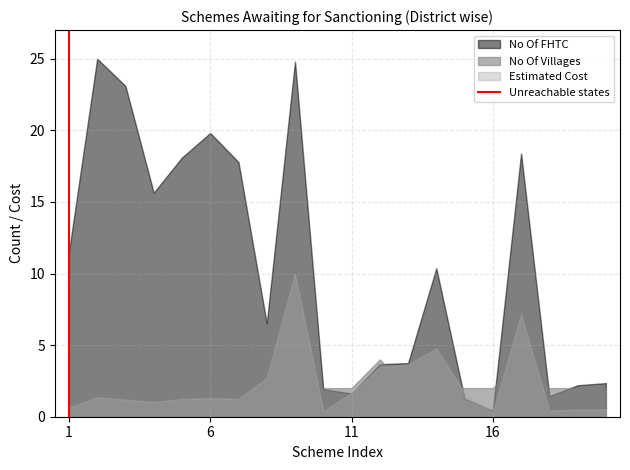

Which label corresponds to the smallest value in the chart?

1